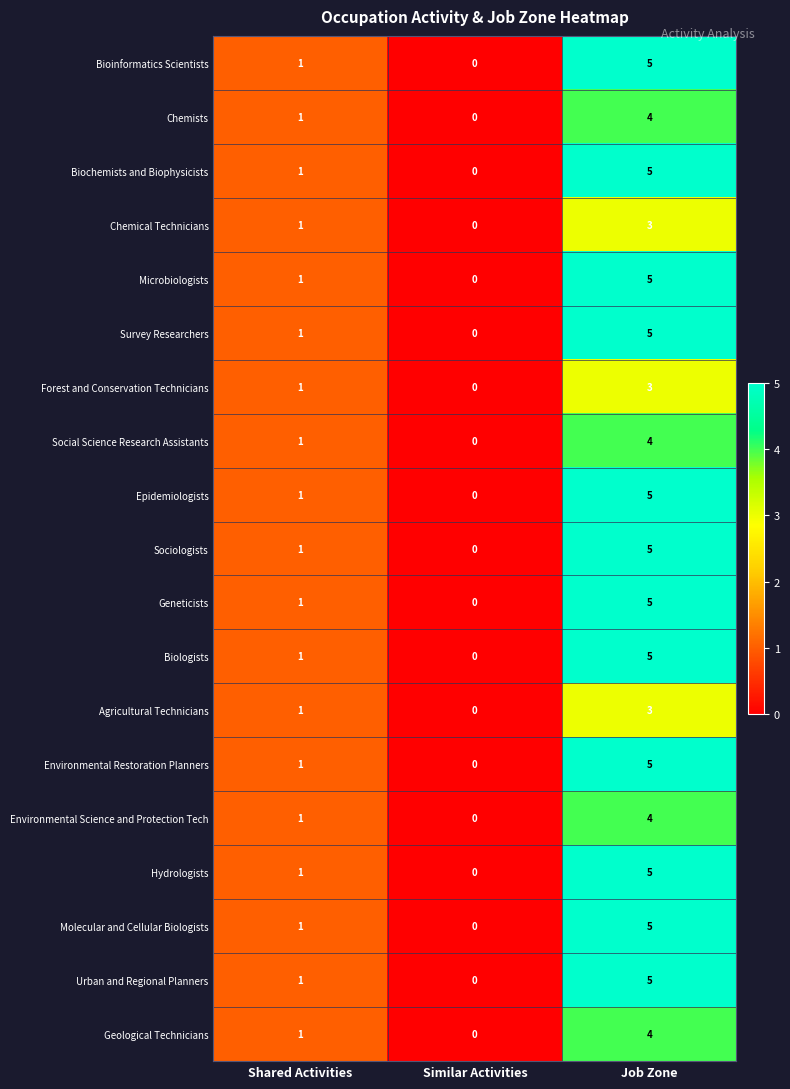

Is the value of Geneticists at Job Zone greater than the value of Environmental Restoration Planners at Similar Activities?

Yes